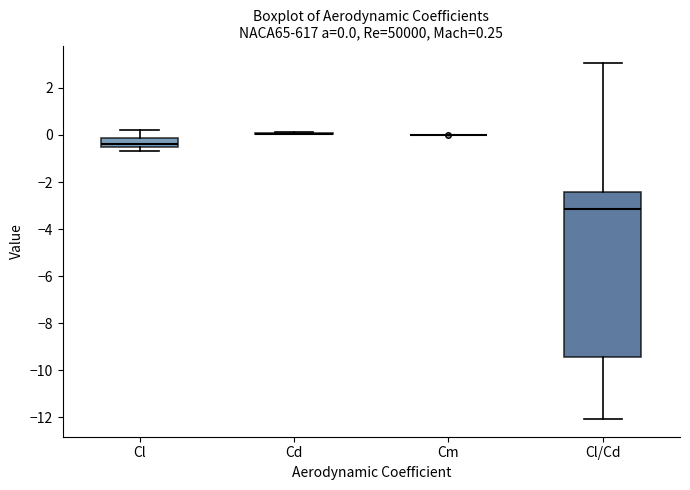

Which box is the tallest, from its lower edge to its upper edge?

Cl/Cd